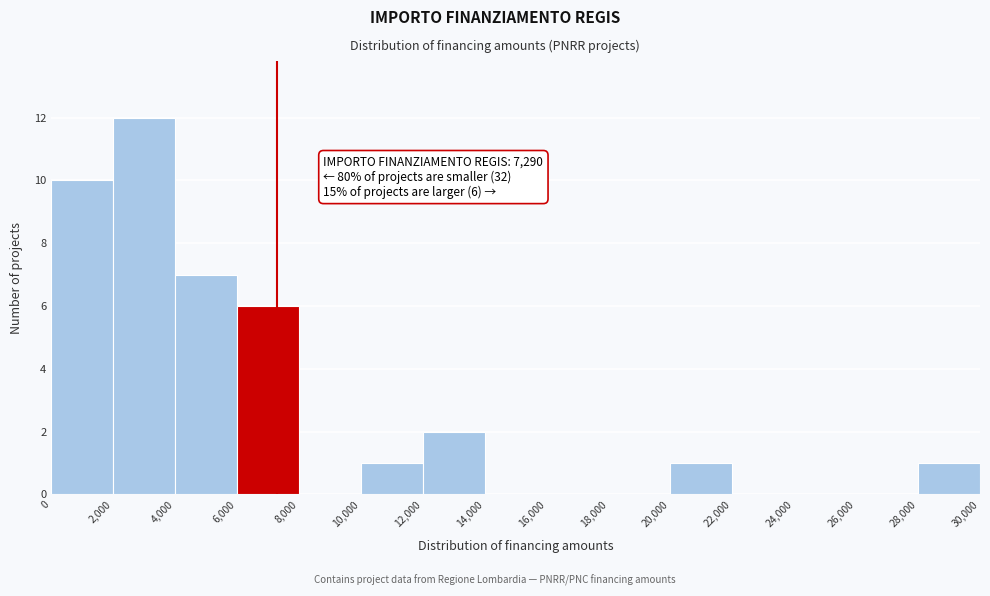

Over which range of the x-axis is the bar tallest?

2,000 to 4,000